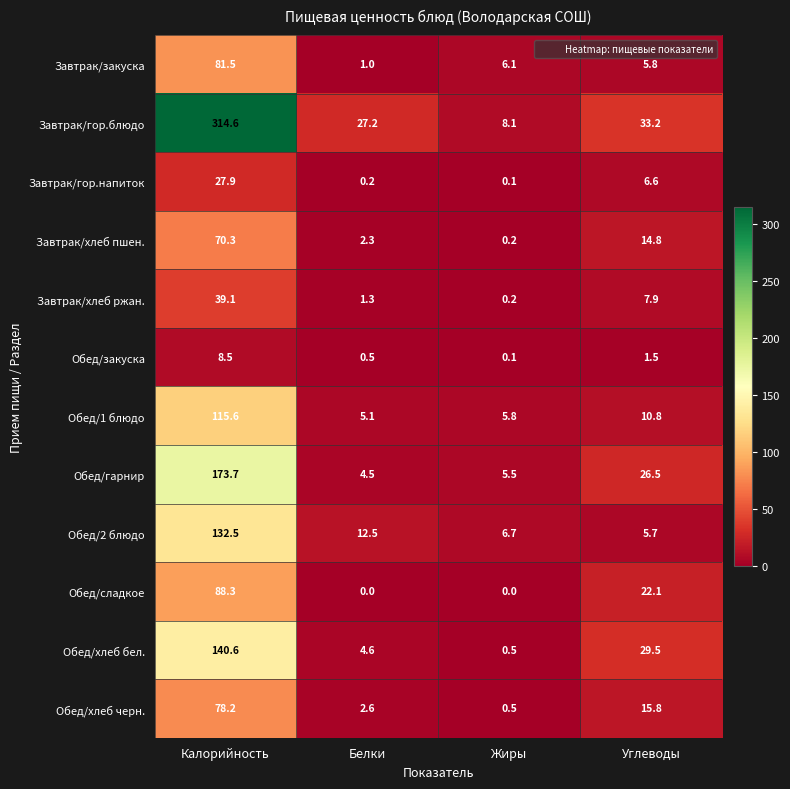

Is the value of Обед/закуска at Жиры greater than the value of Завтрак/гор.напиток at Углеводы?

No